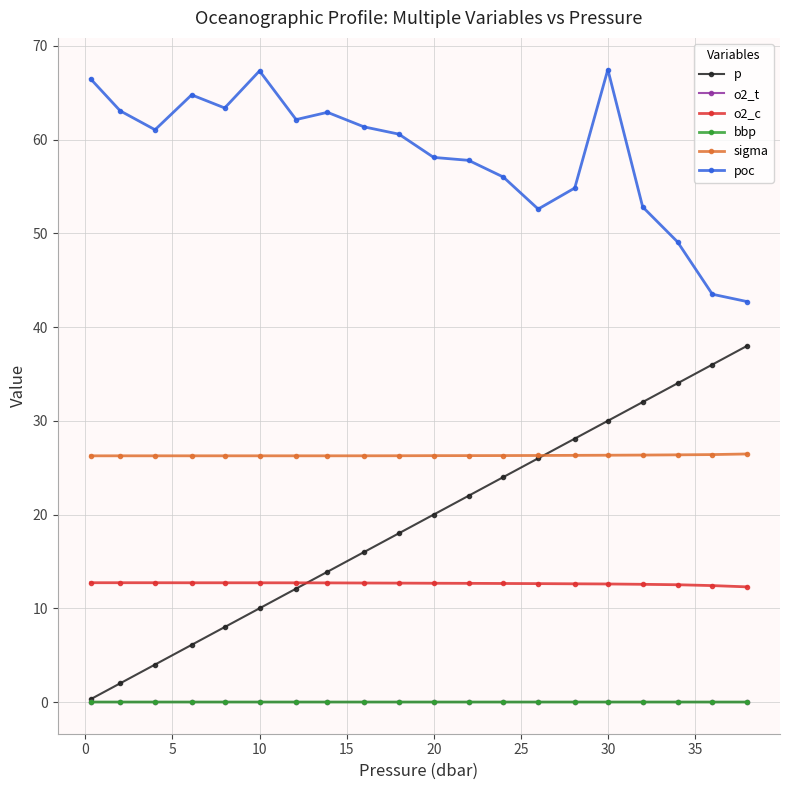

Count the number of data series in this chart.

6